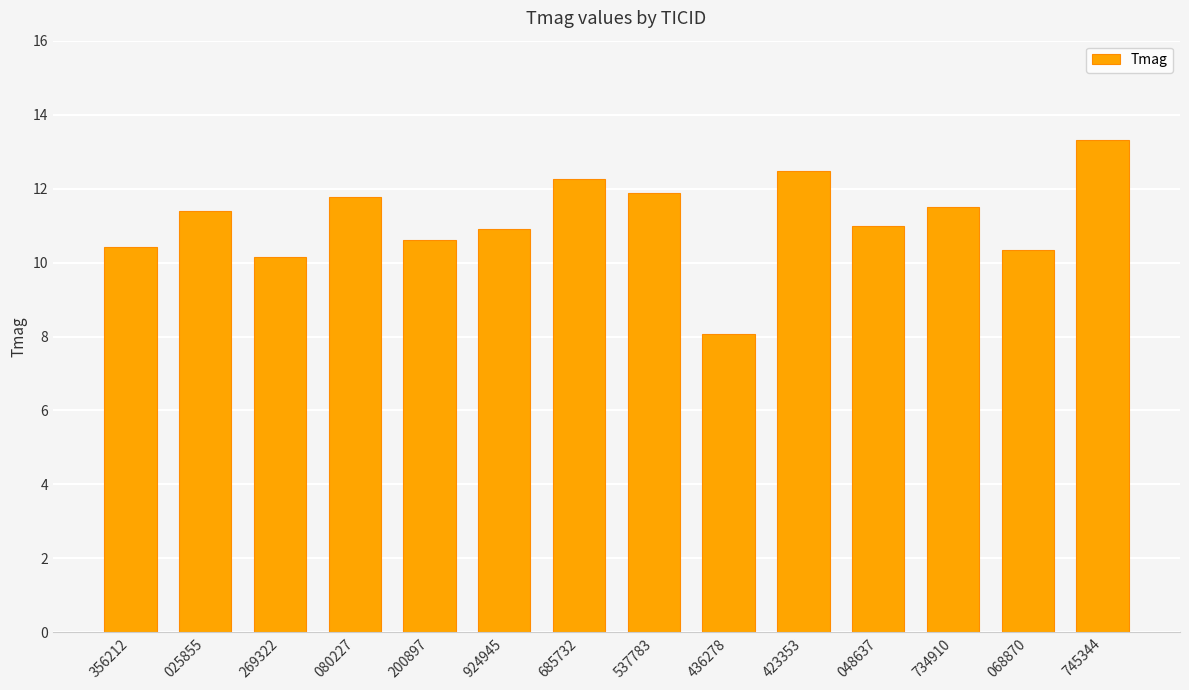

At which category does the chart reach its peak across all series?

745344